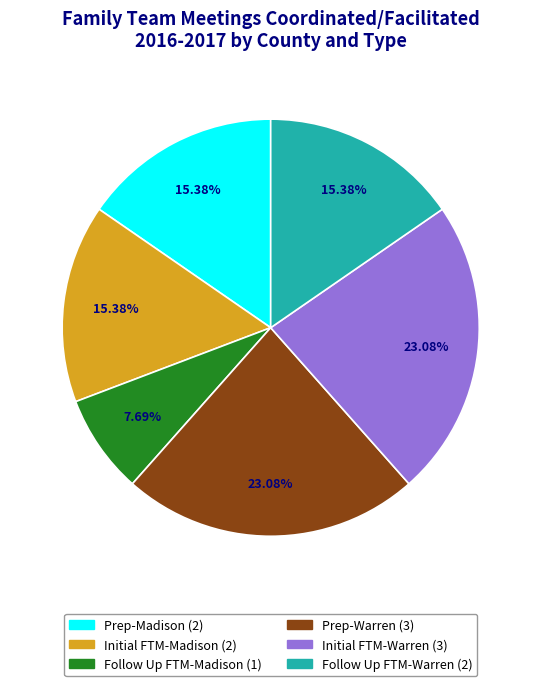

How many segments does this pie chart have?

6